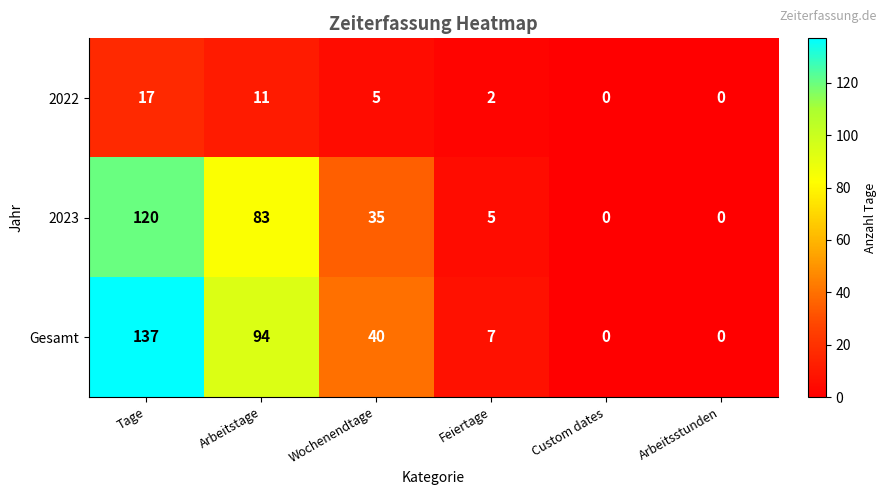

At how many categories does at least one series exceed 66?

2